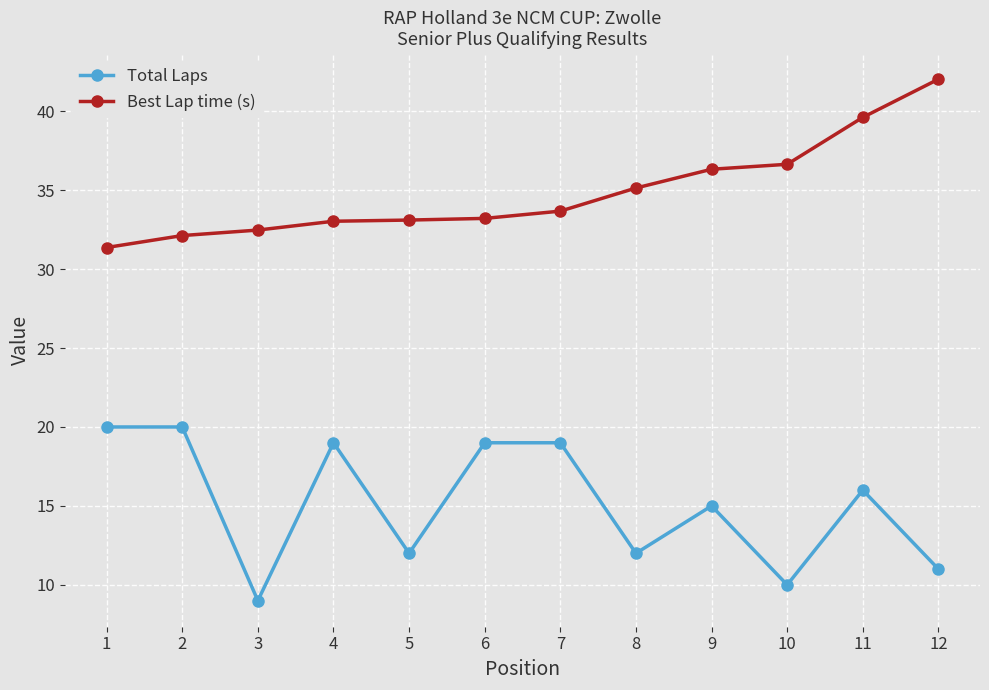

Is the value of Total Laps at 4 greater than the value of Best Lap time (s) at 10?

No